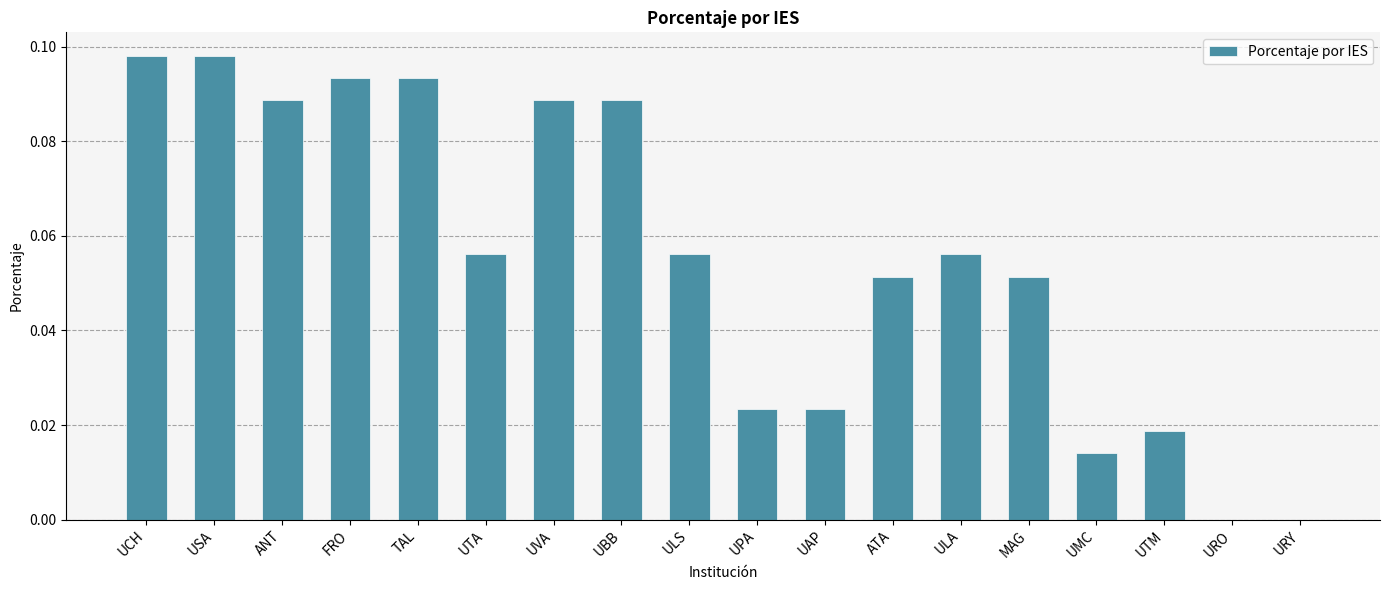

Which has a higher value, UBB or ATA?

UBB